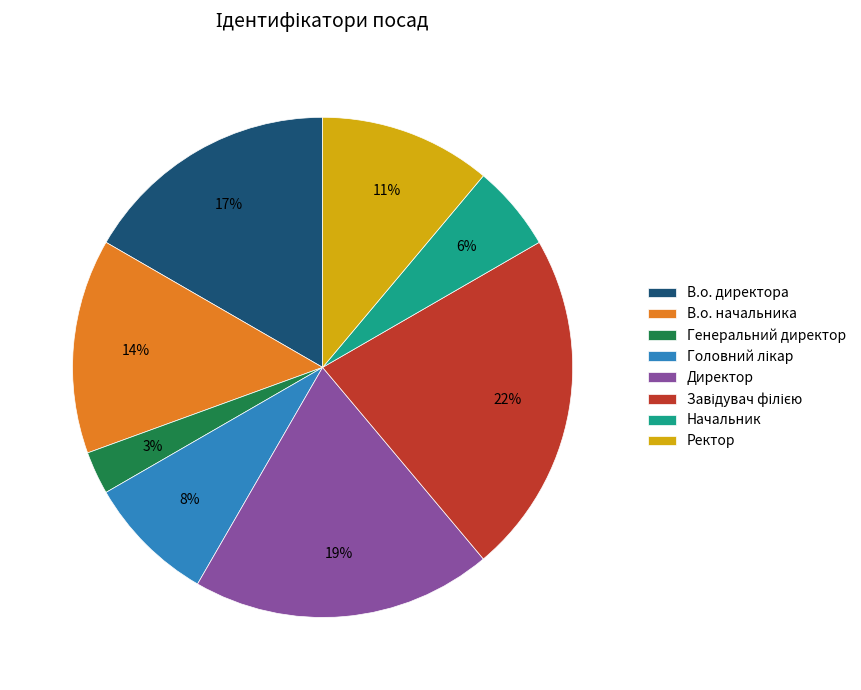

To the nearest percent, what percentage of the pie is Ректор?

11%